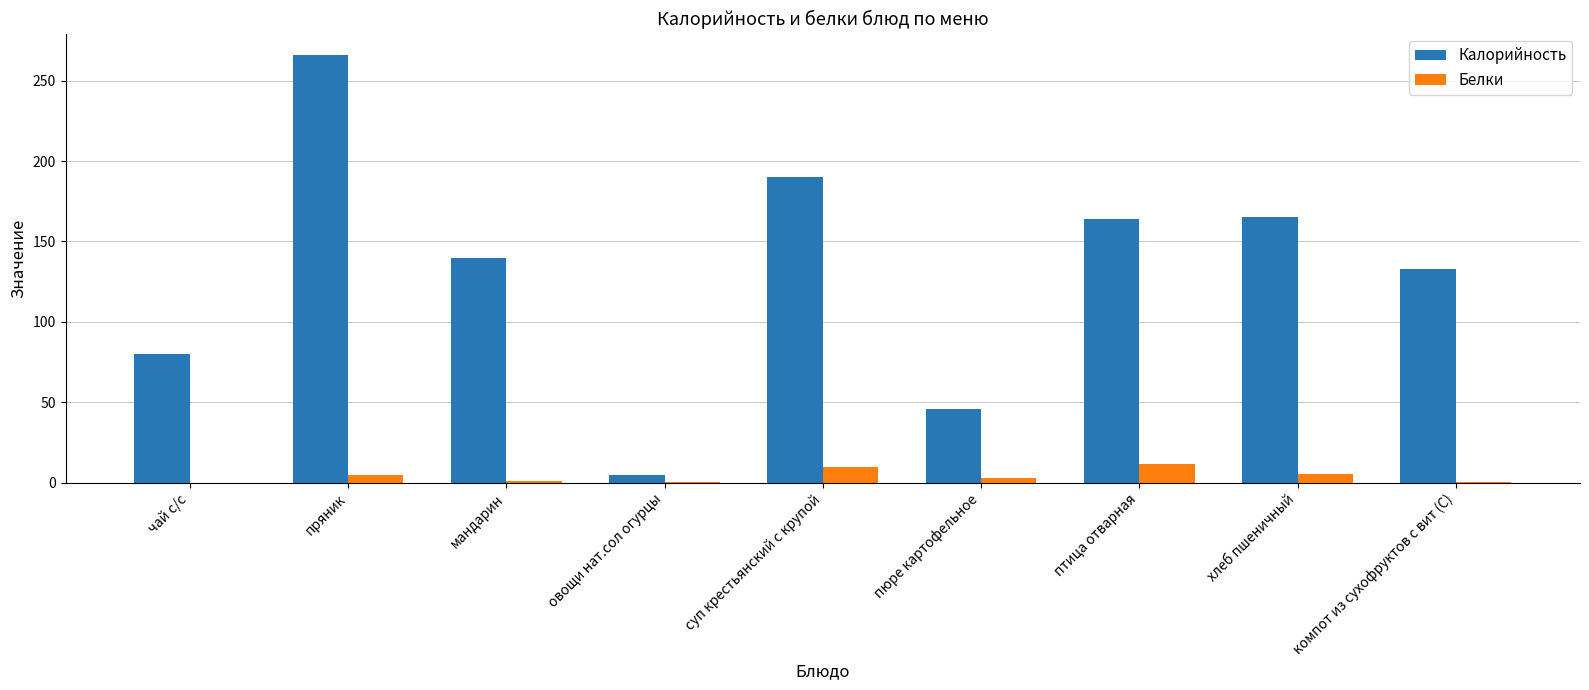

Does the chart contain stacked bars?

No